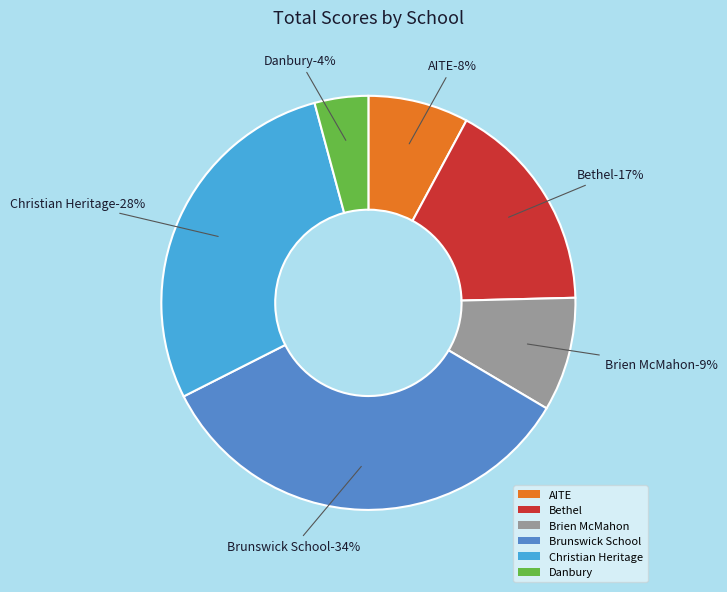

Is there a majority slice in this chart?

No